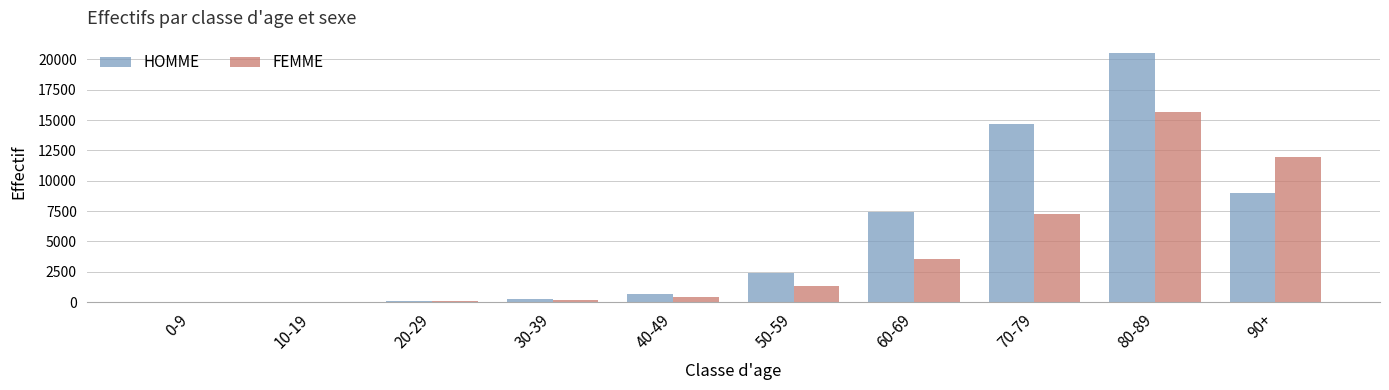

Which series has the largest total across all categories?

HOMME